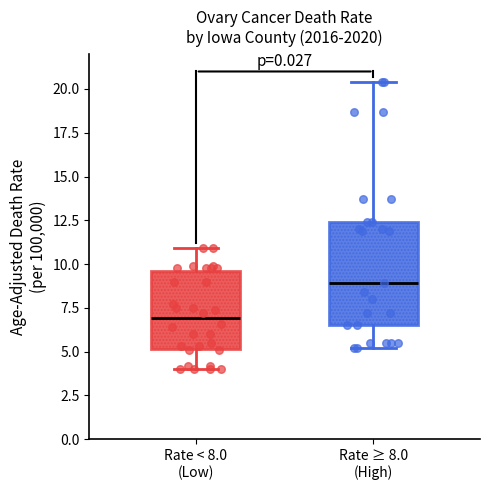

Reading left to right, transcribe this box plot: for each box, give where its median line is, the range the box spans, and where its two whiskers end, as read against the y-axis. The values are not printed on the chart, so give them approximately, as read against the axis.

Rate < 8.0 (Low): median 7.0, box 5.0 to 9.5, whiskers 4.0 to 11.0
Rate ≥ 8.0 (High): median 9.0, box 6.5 to 12.5, whiskers 5.0 to 20.5